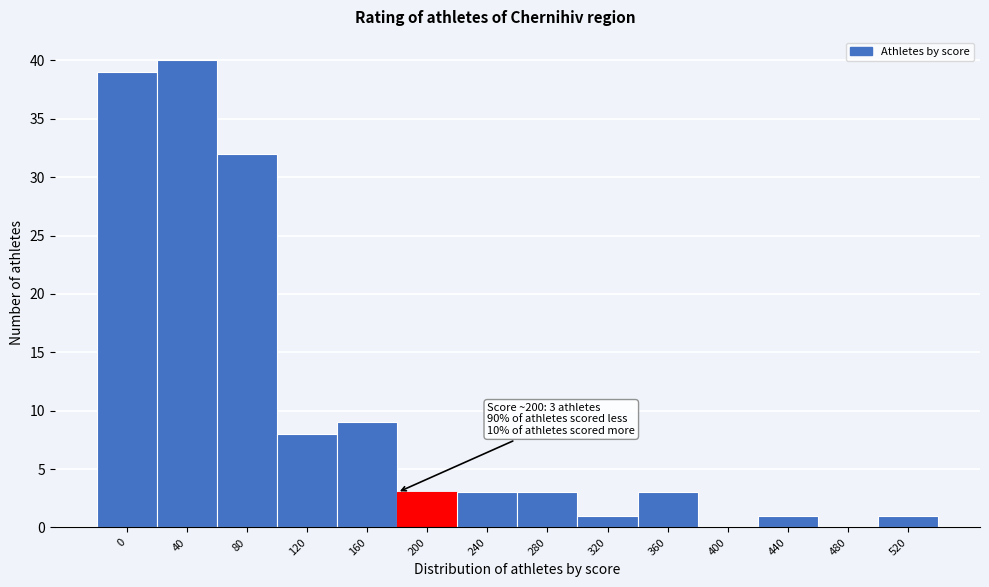

Reading left to right, extract all data points from this chart.

0=39	40=40	80=32	120=8	160=9	200=3	240=3	280=3	320=1	360=3	400=0	440=1	480=0	520=1